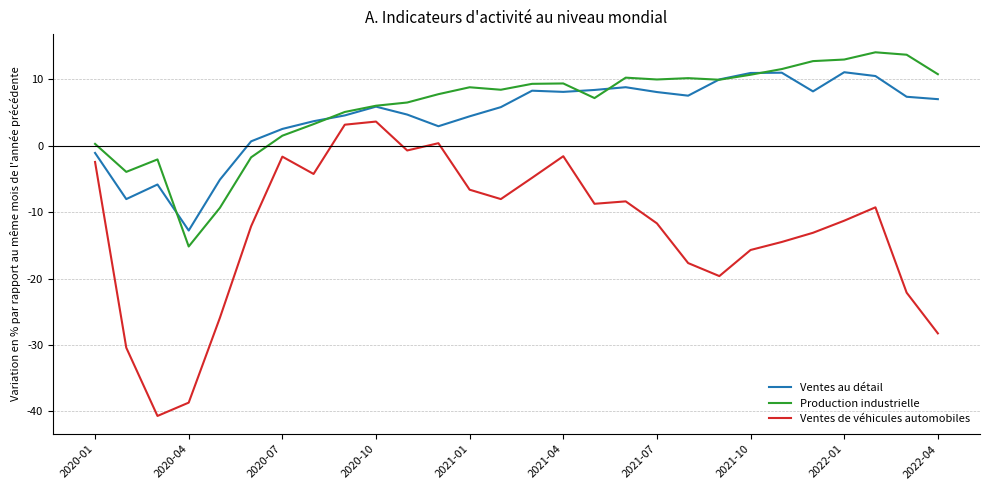

What is the maximum value for Ventes de véhicules automobiles?

3.7